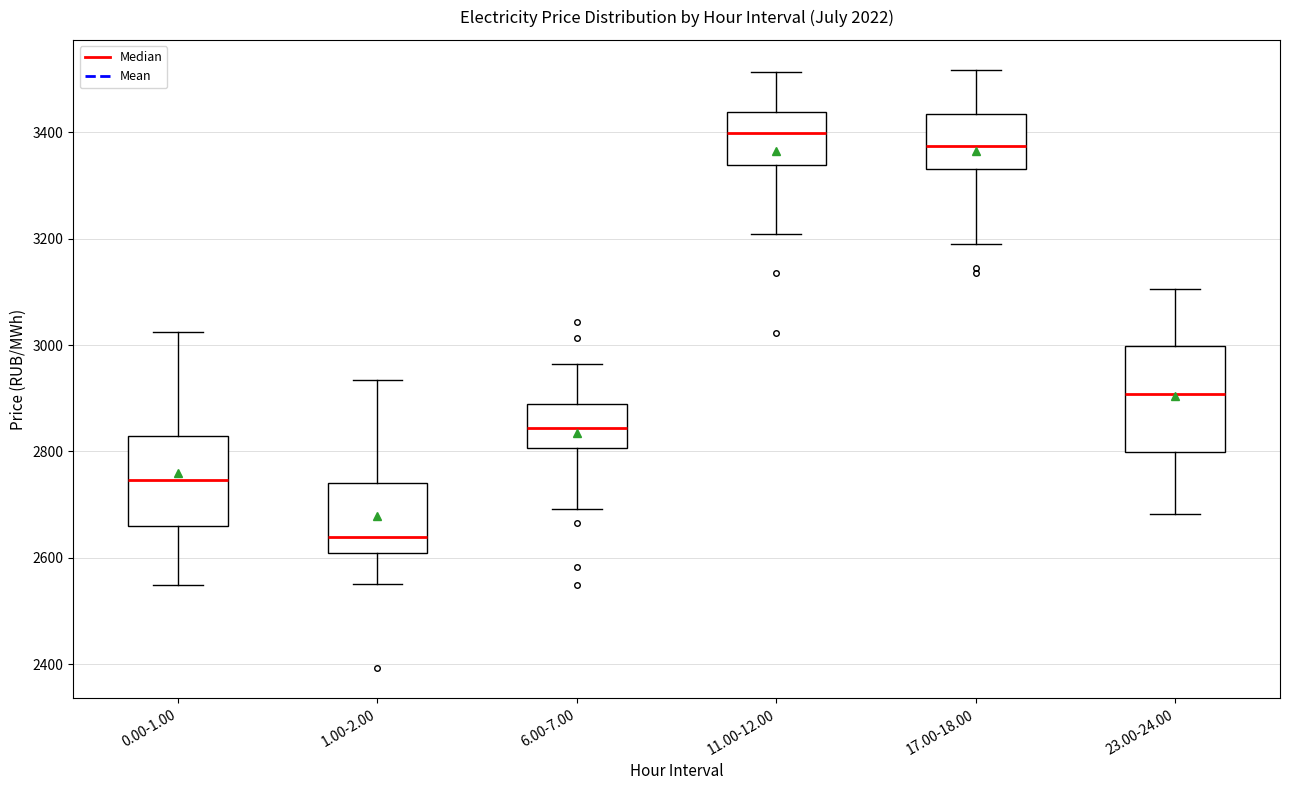

Which box has the lowest median line?

1.00-2.00